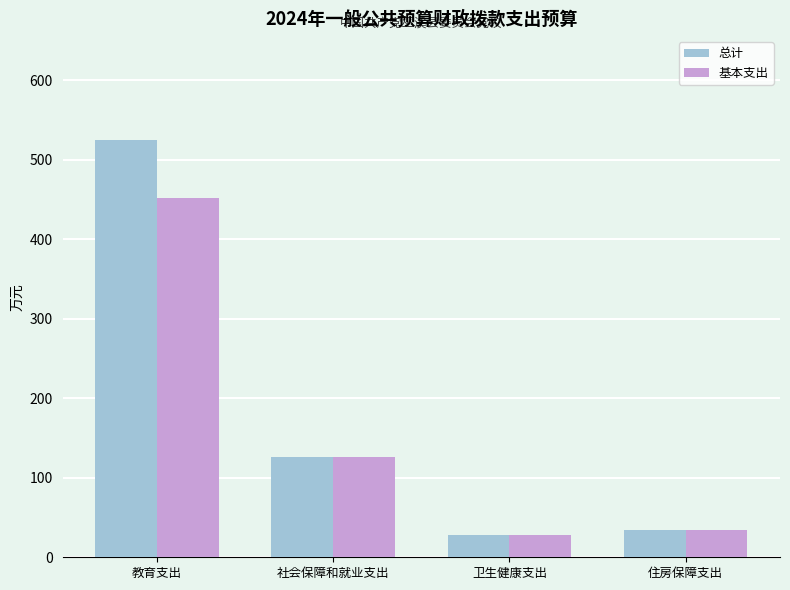

At which label does 基本支出 reach its minimum?

卫生健康支出